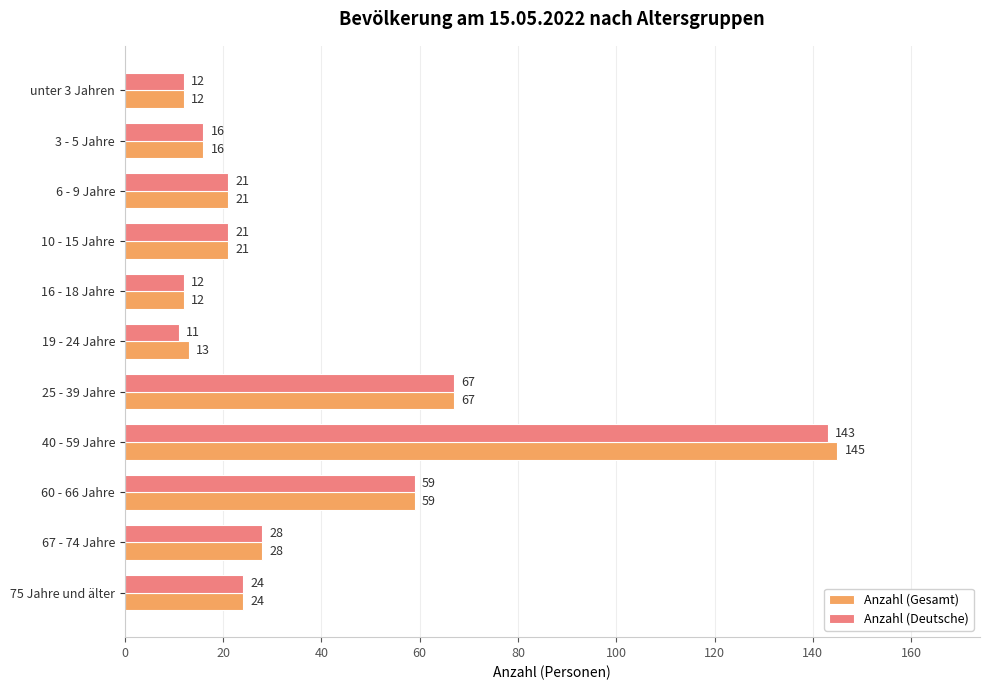

How many values in the Anzahl (Deutsche) series are below 21?

4